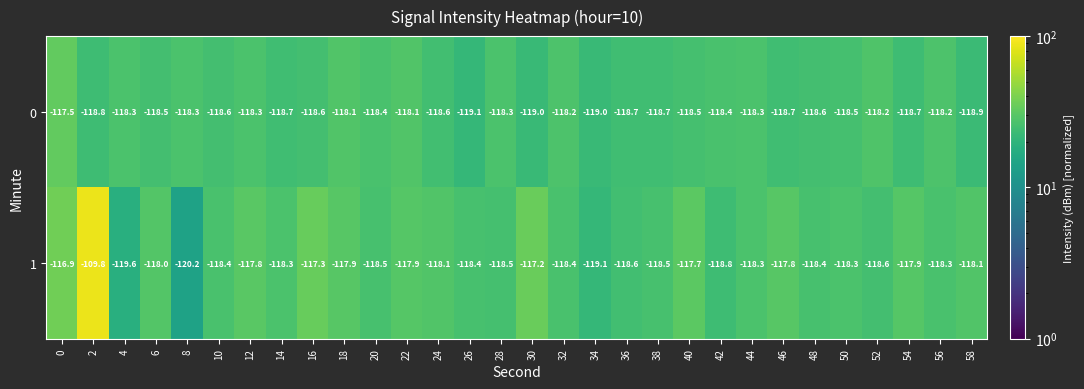

What is the average value of the 1 series?

-118.0